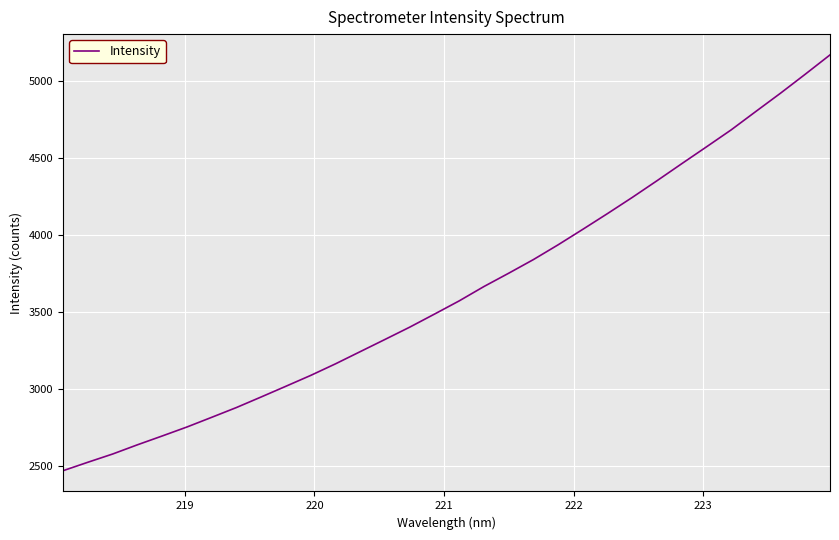

What is the difference between the maximum and minimum values?

2696.5